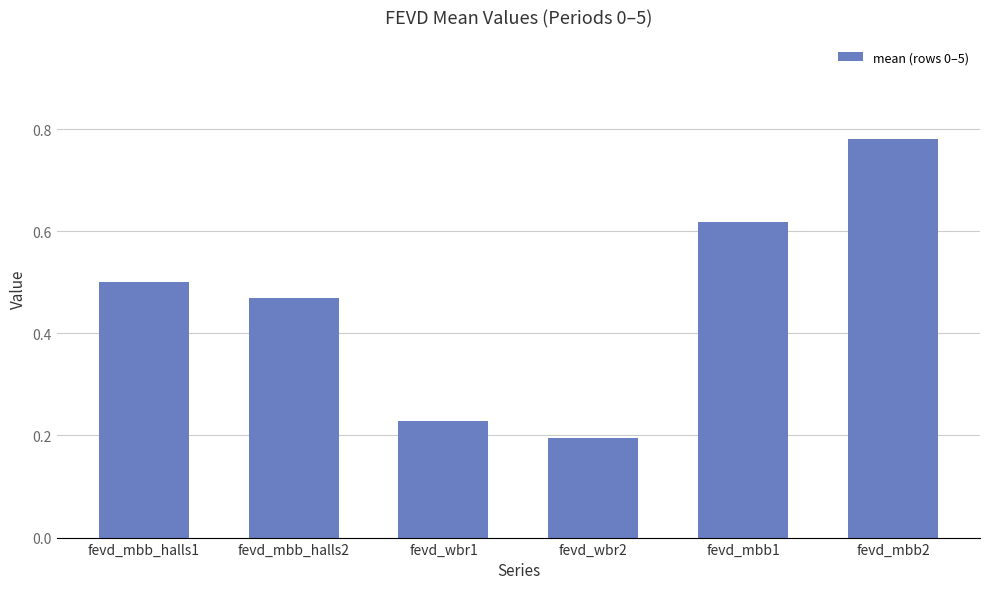

Which label corresponds to the smallest value in the chart?

fevd_wbr2